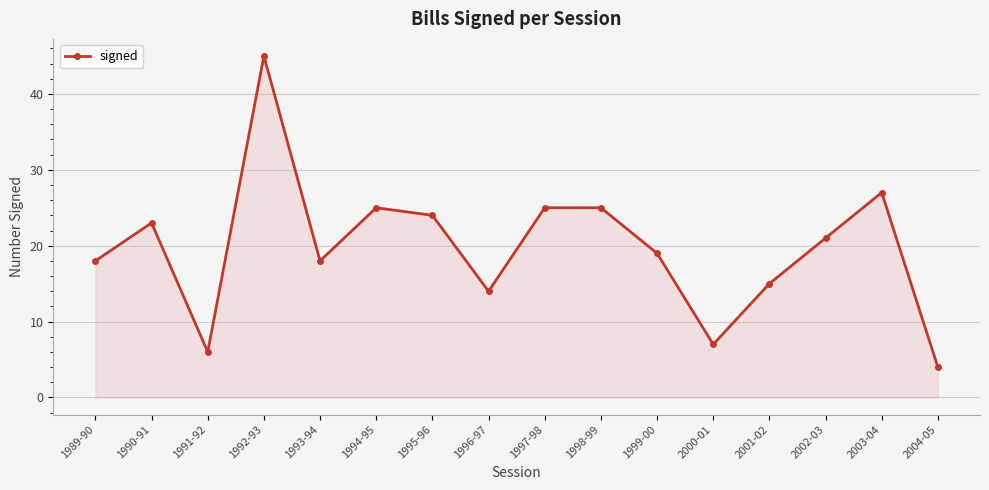

What is the sum of all values?

316